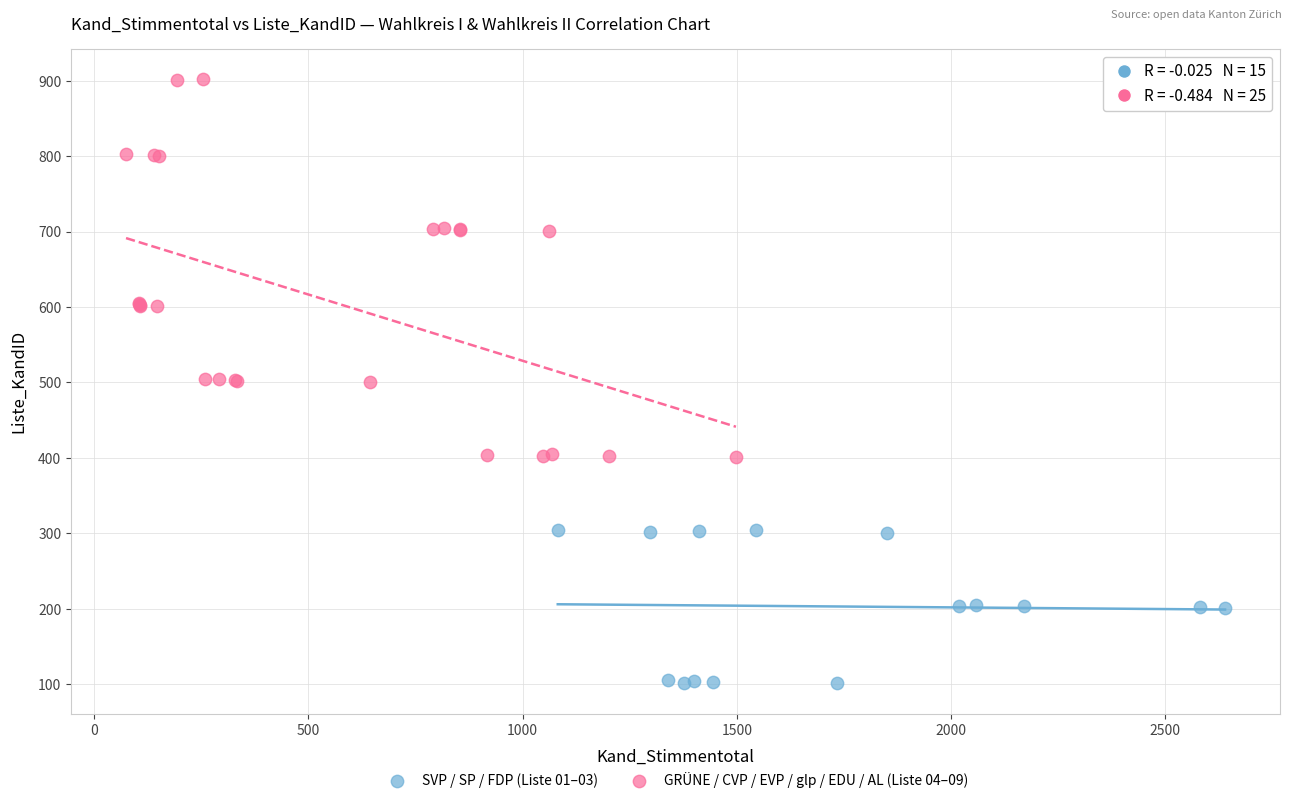

Which series has the largest Y range (max minus min)?

GRÜNE / CVP / EVP / glp / EDU / AL (Liste 04–09)